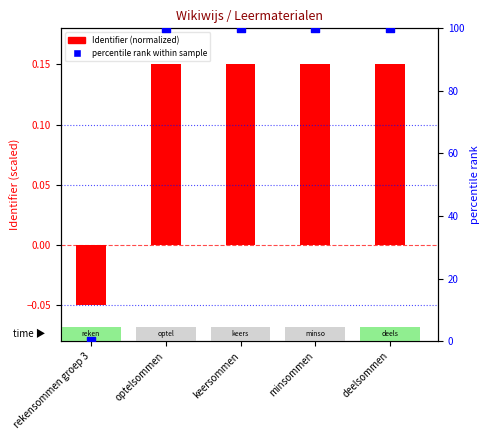

What is the total value across all series at deelsommen?

100.2